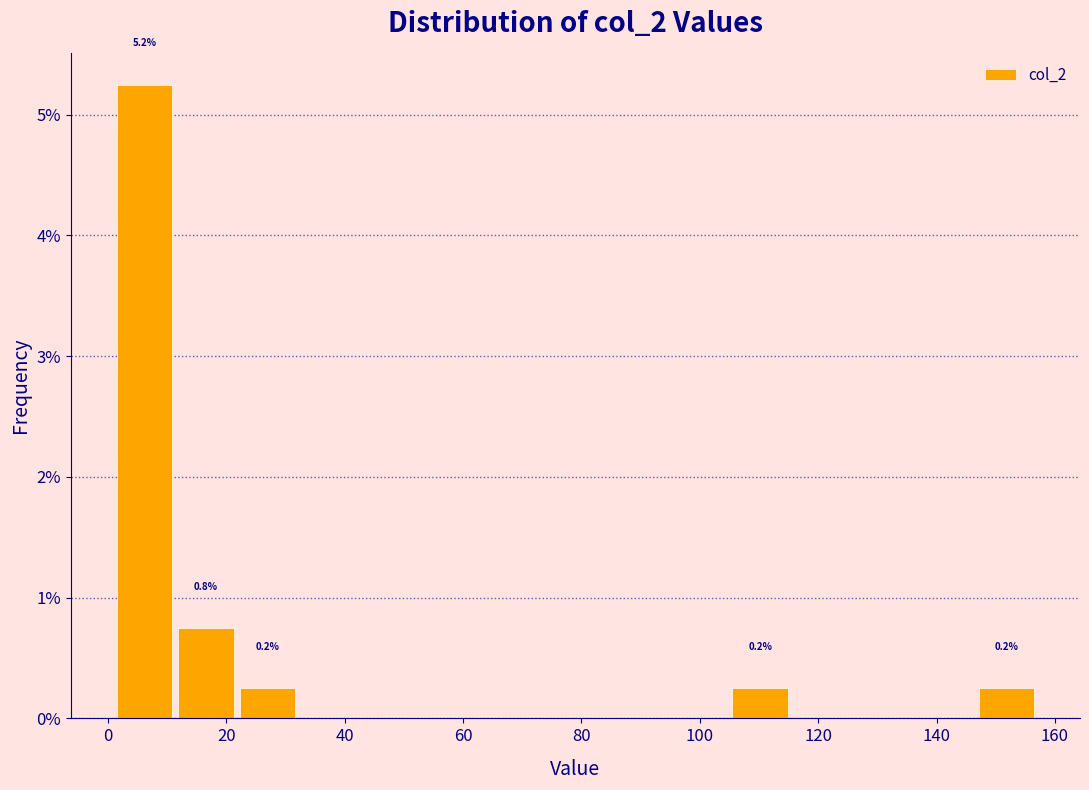

Over which range of the x-axis is the bar tallest?

1.0 to 11.4